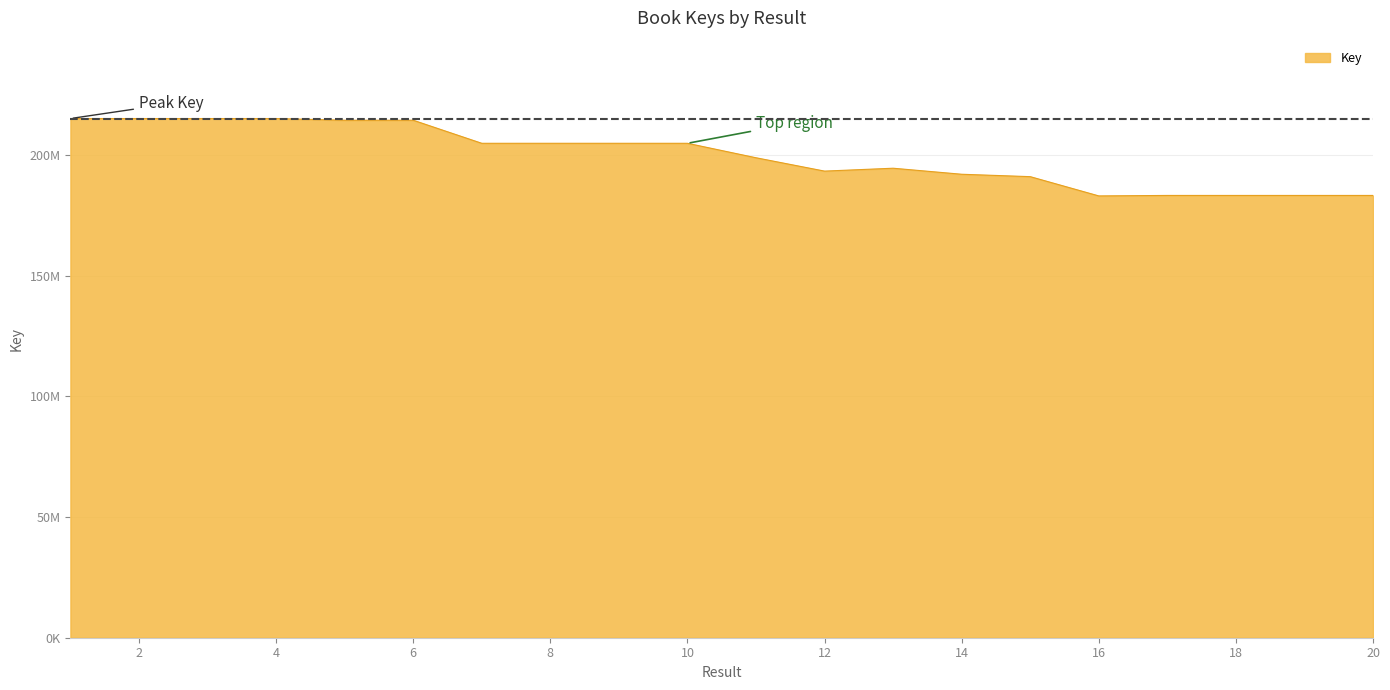

What is the minimum value shown in the chart?

183118463